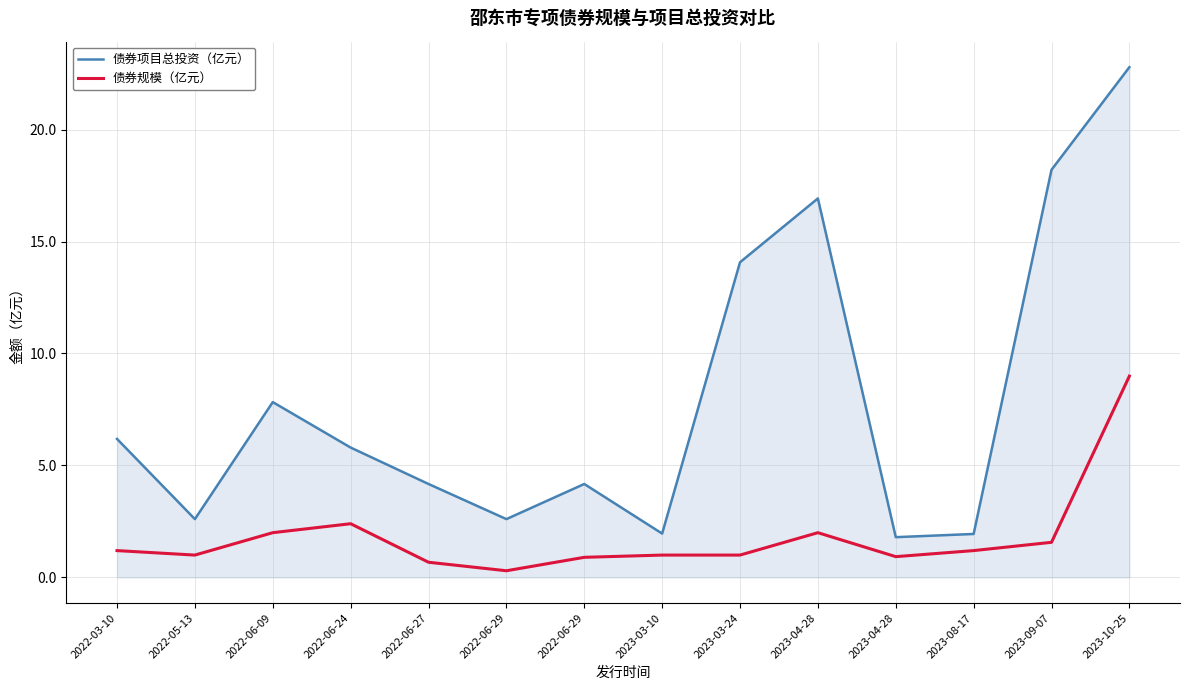

What is the difference between the second highest and minimum values in the 债券项目总投资（亿元） series?

16.4